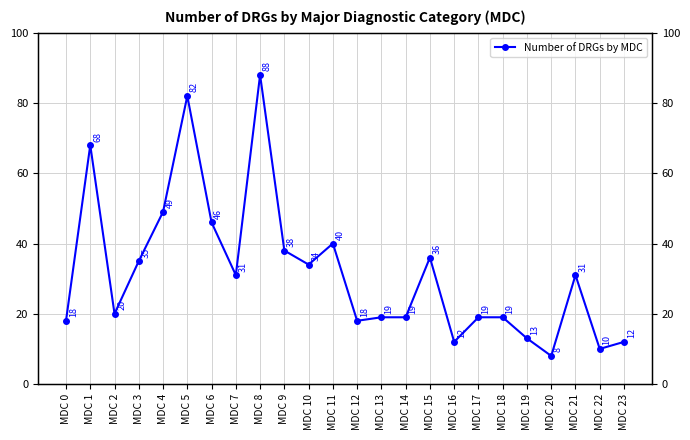

What is the value of the 22nd point from the left?

31